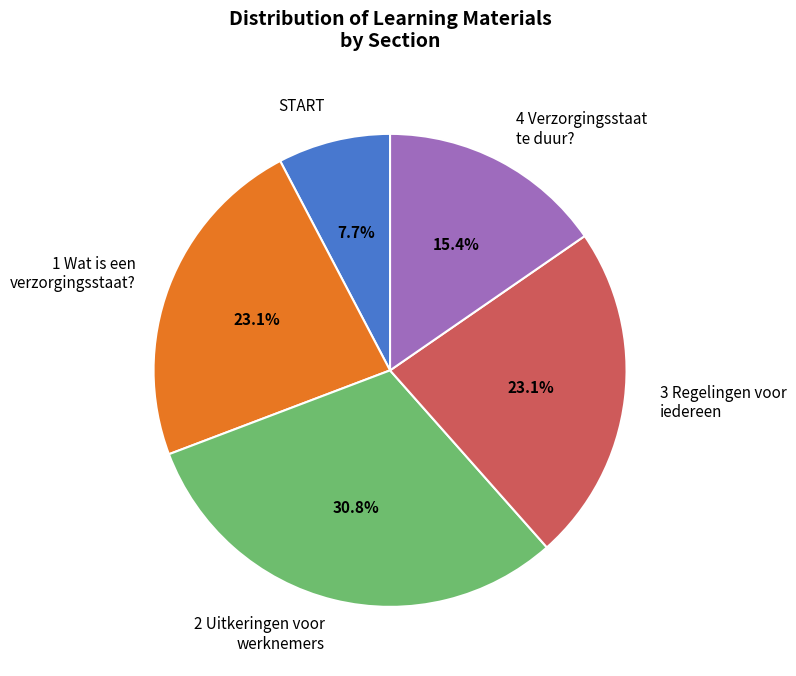

What percentage do 1 Wat is een verzorgingsstaat? and 3 Regelingen voor iedereen together represent?

46.2%